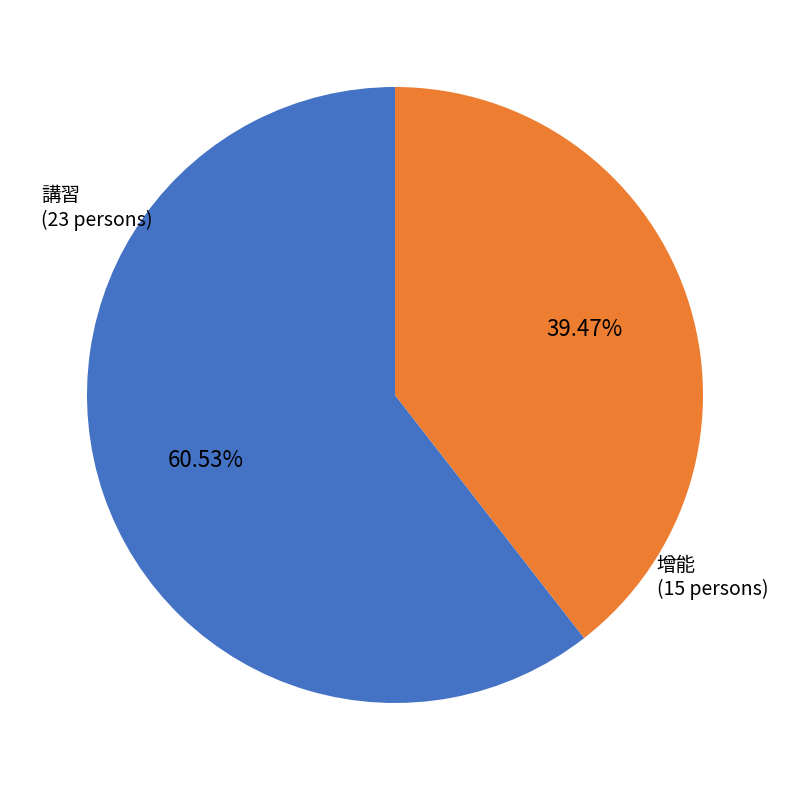

Does 增能 represent more than half of the total?

No